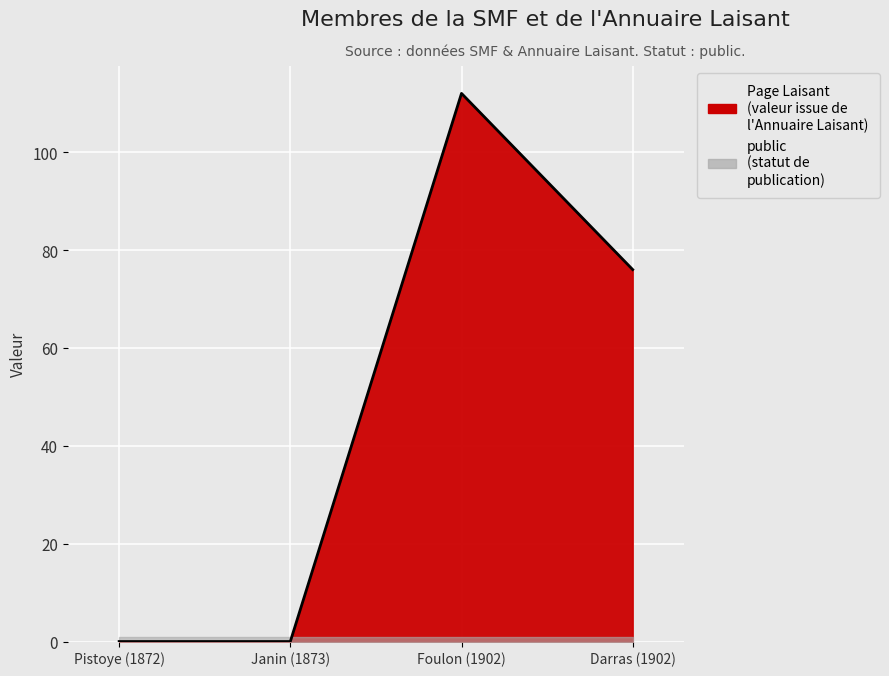

The value at Janin (1873) is -45. True or false?

False